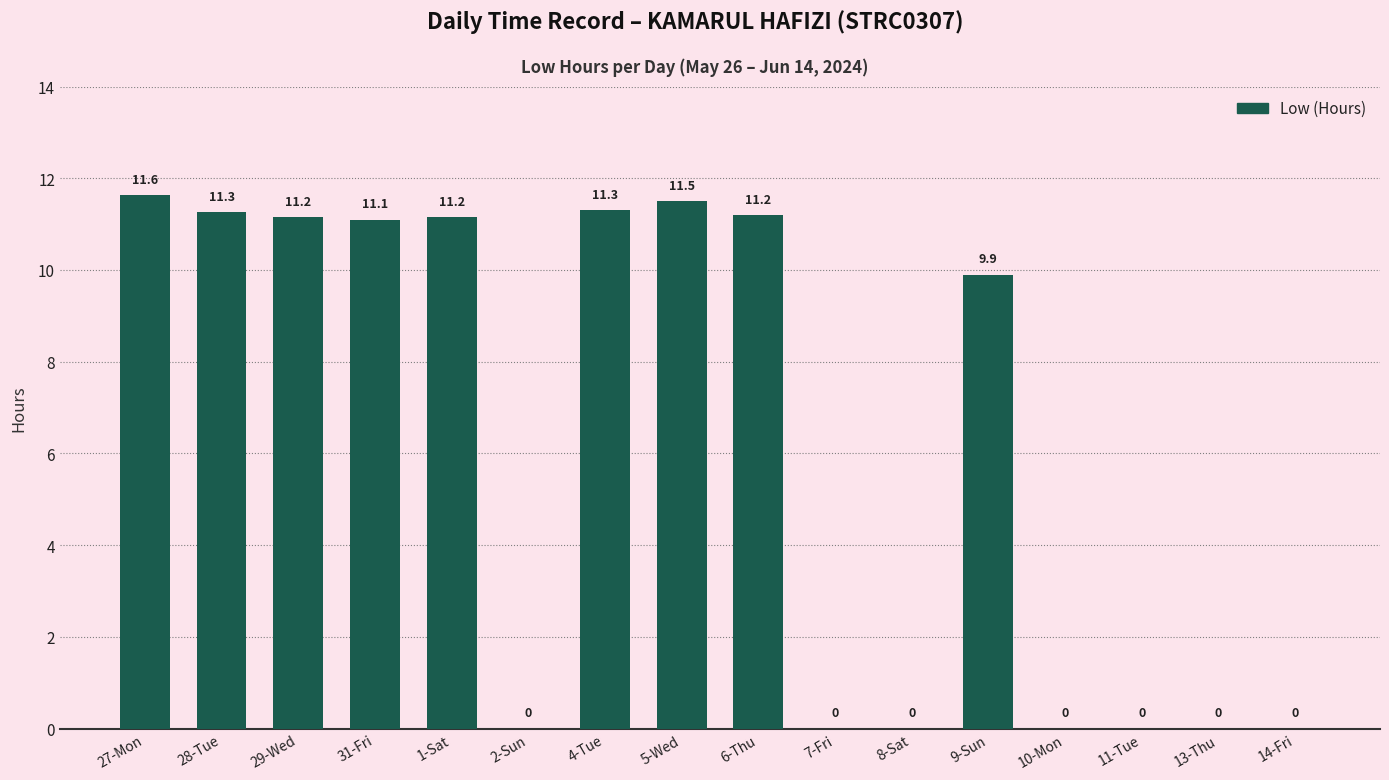

How many positive values are there?

9